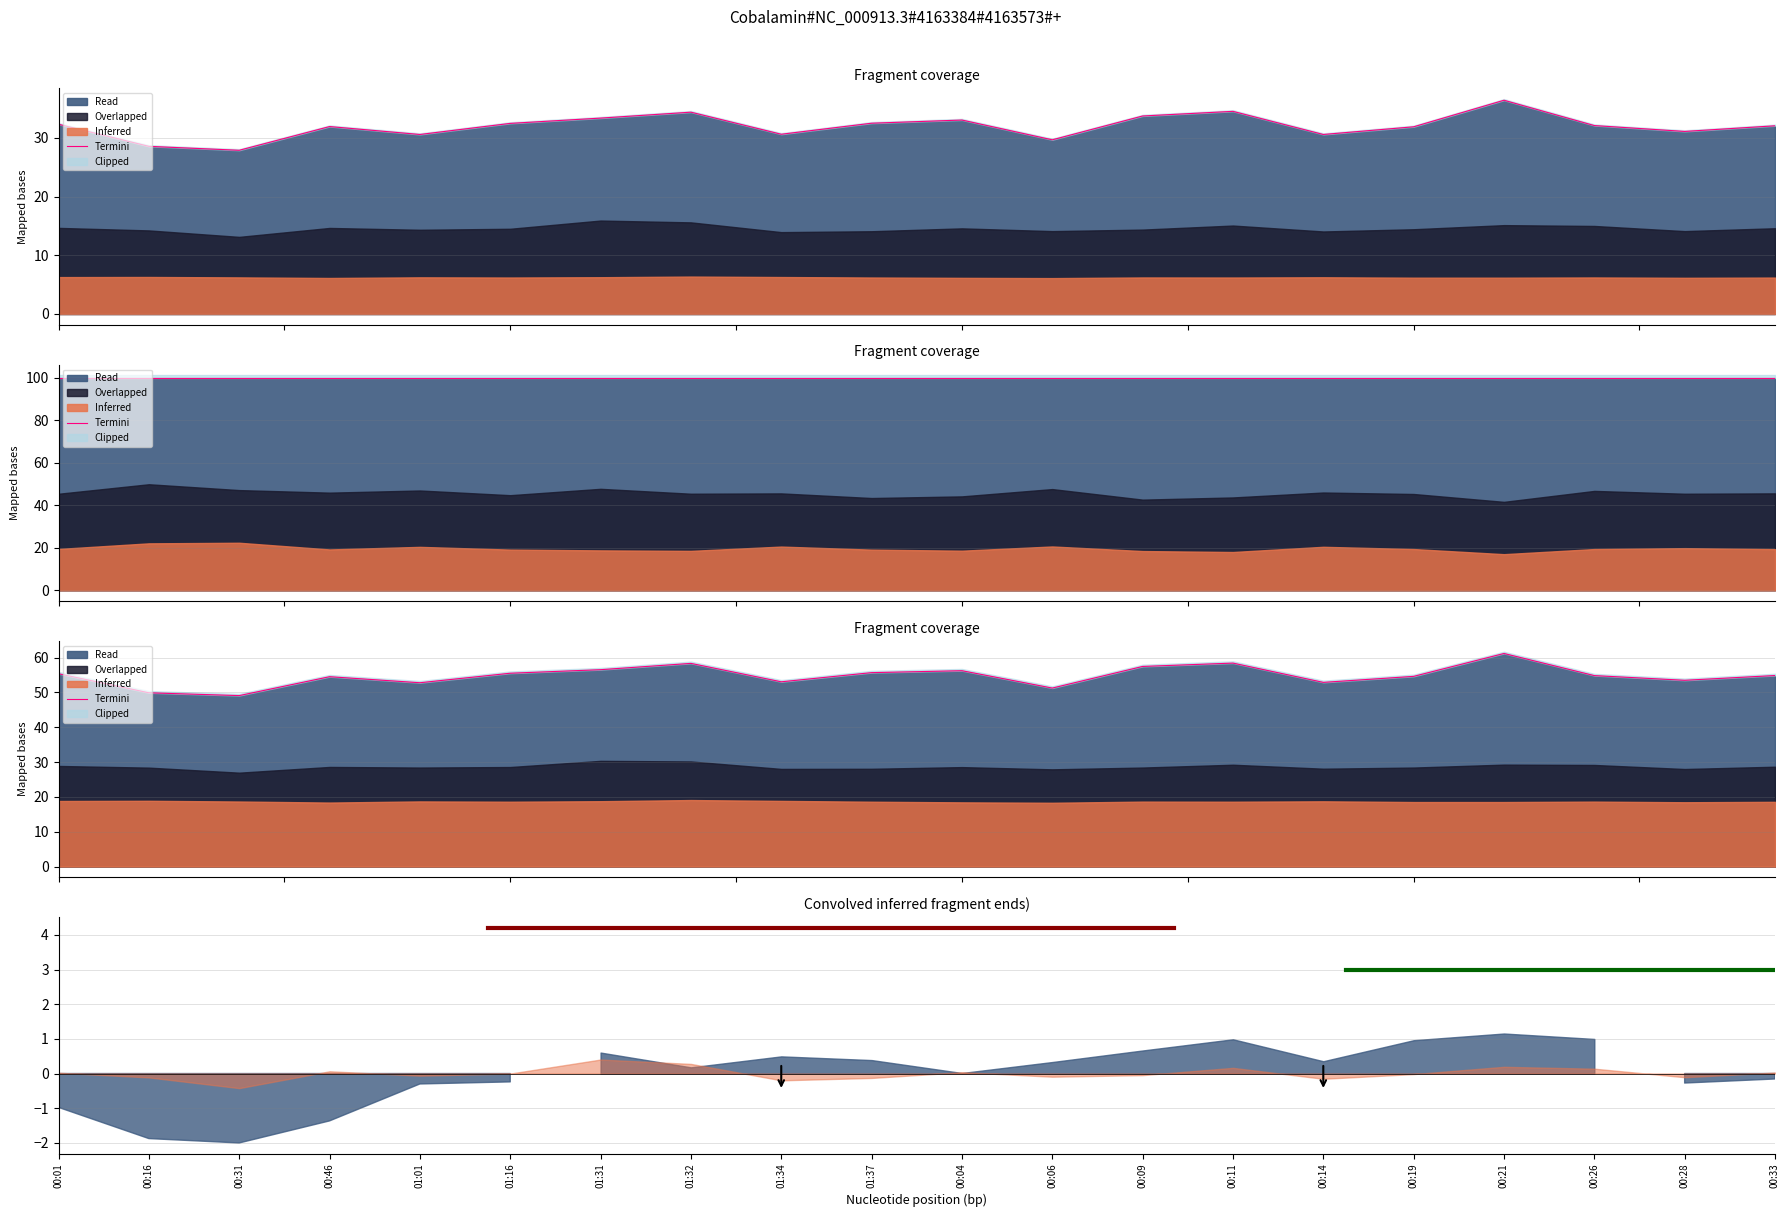

Is it true that the value at 00:21 is 108.7?

False